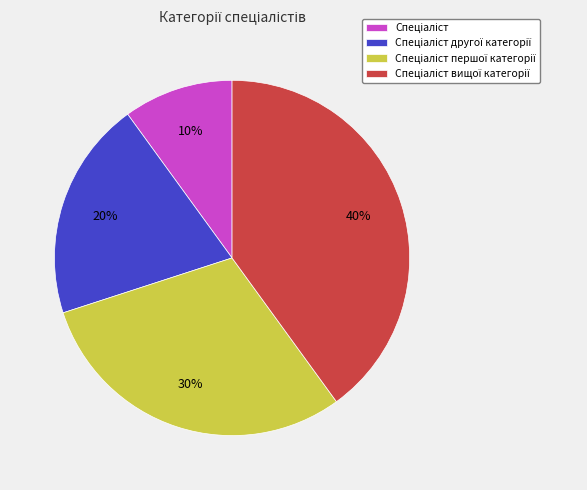

To the nearest percent, what is the average slice percentage?

25%